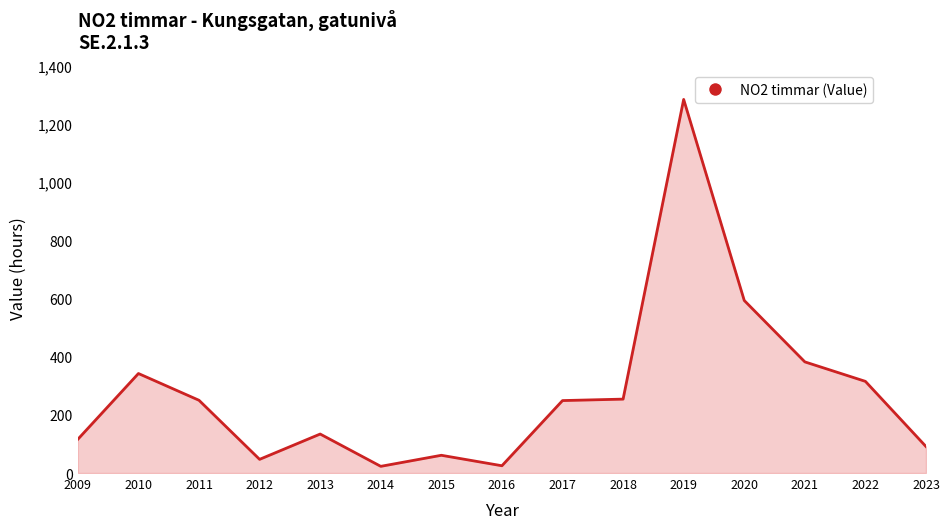

What is the ratio of the value at 2010 to the value at 2021?

0.9